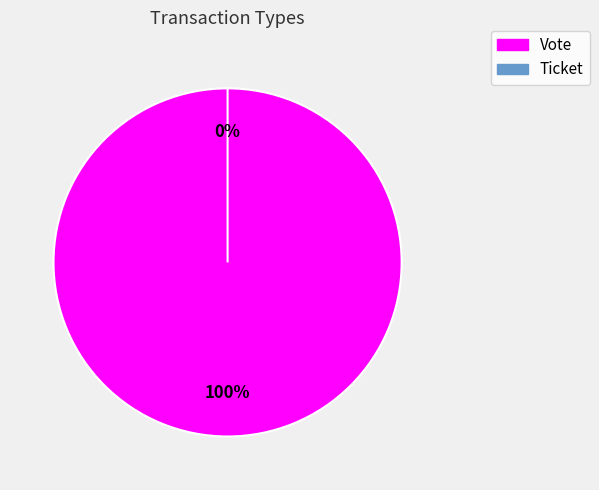

Which slice is the largest?

Vote